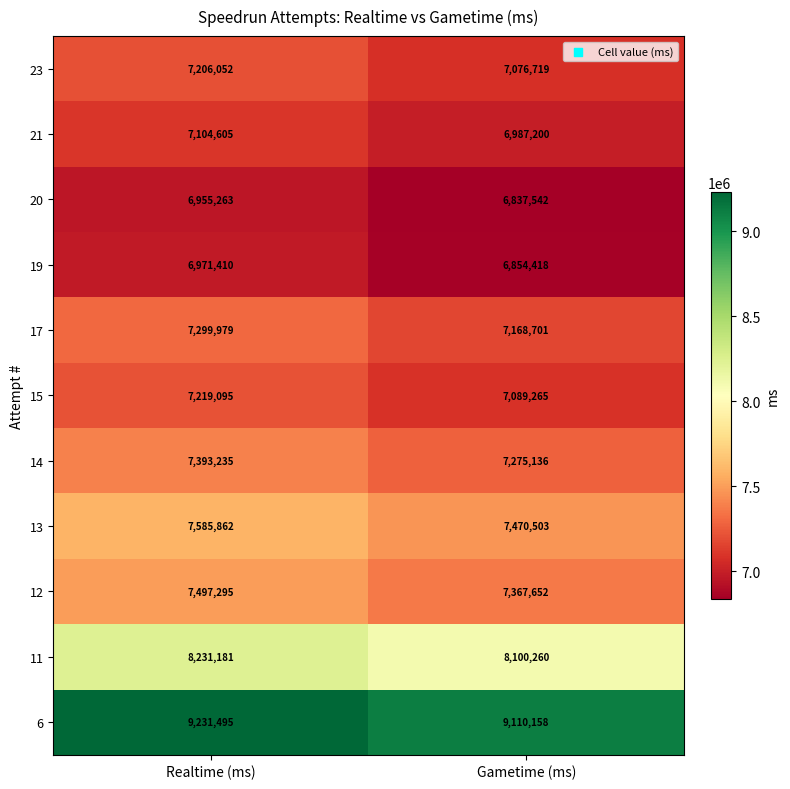

What is the difference between the 17 values at Realtime (ms) and Gametime (ms)?

131278